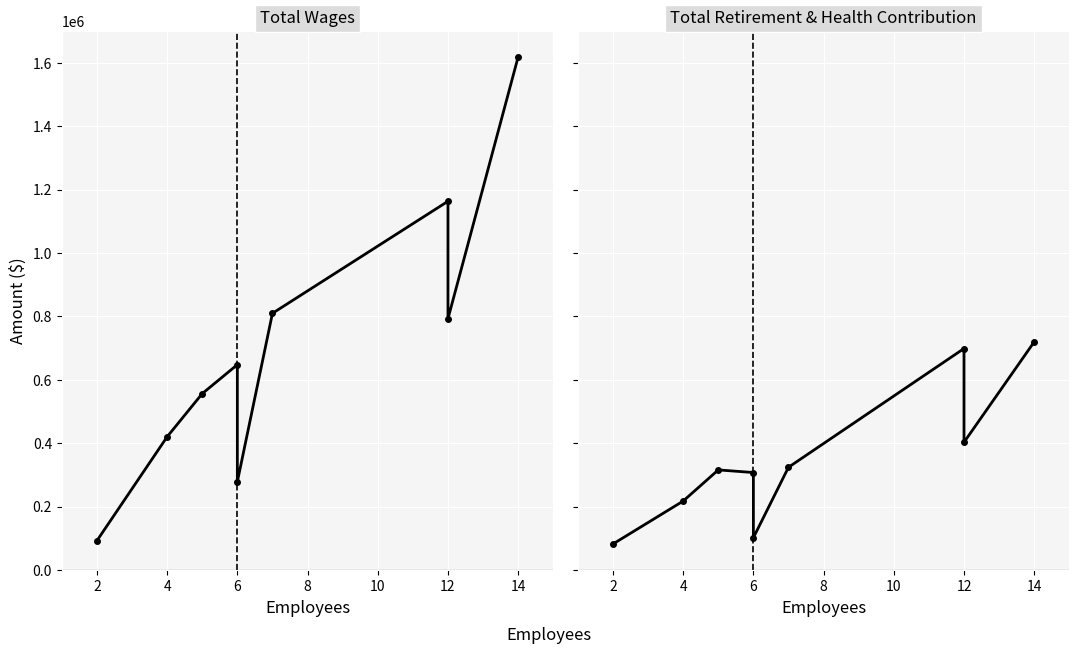

List the series in order of their overall mean, lowest first.

Total Retirement & Health Contribution, Total Wages